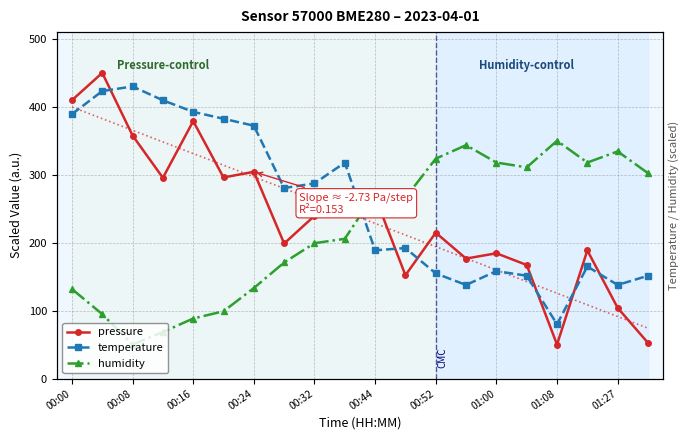

What is the value of the humidity point at the 6th from the left?

99.1